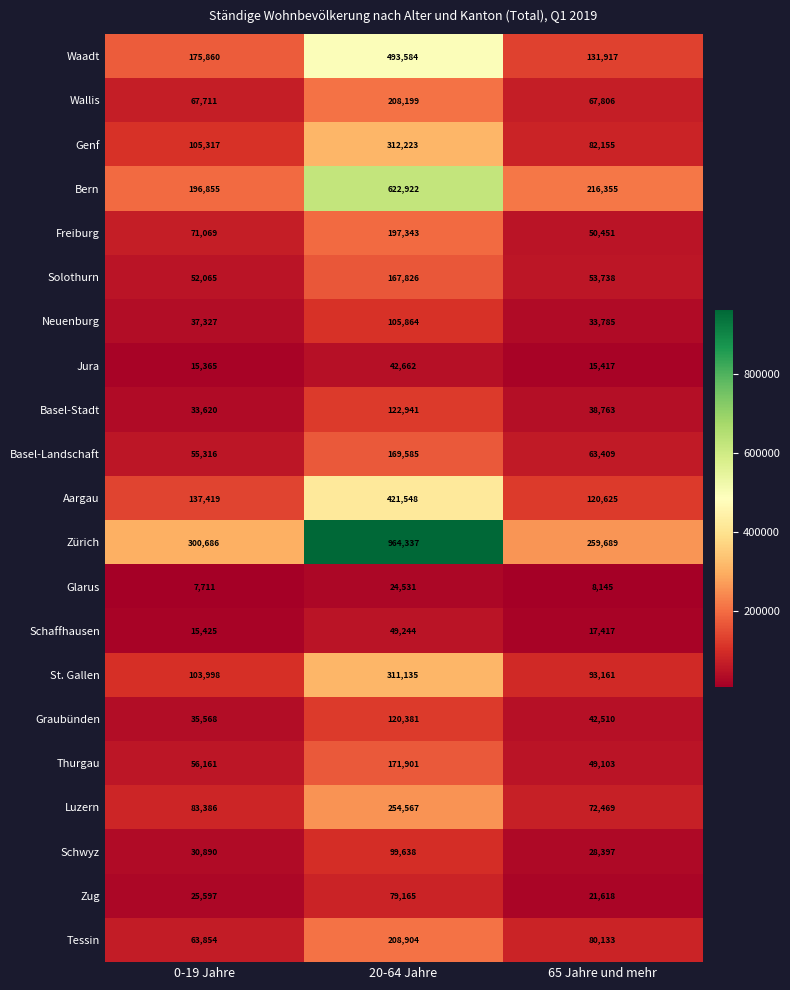

What is the total value across all series at 65 Jahre und mehr?

1547063